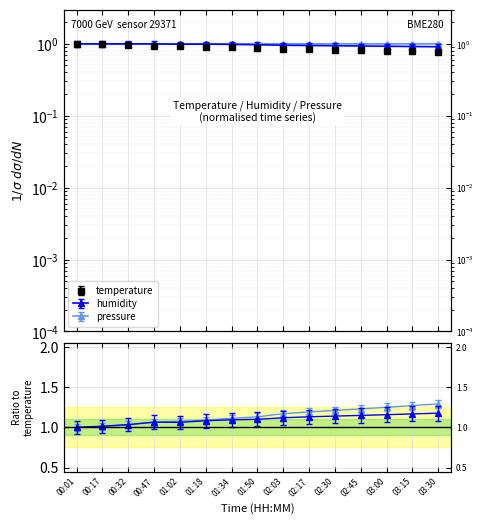

The value of pressure at 00:17 is 1.0. True or false?

True